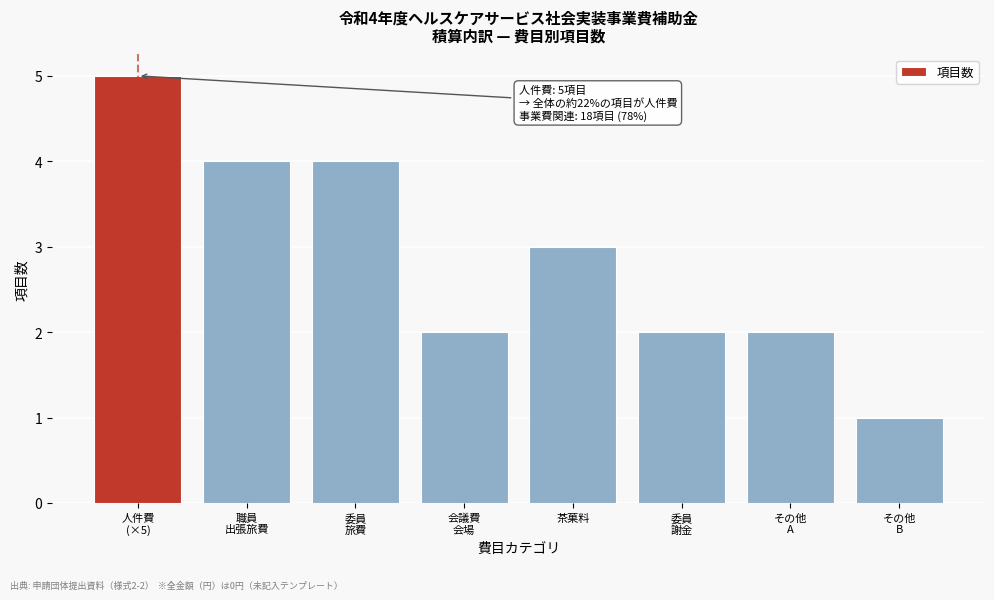

Reading left to right, transcribe all the data shown in this chart.

5	4	4	2	3	2	2	1